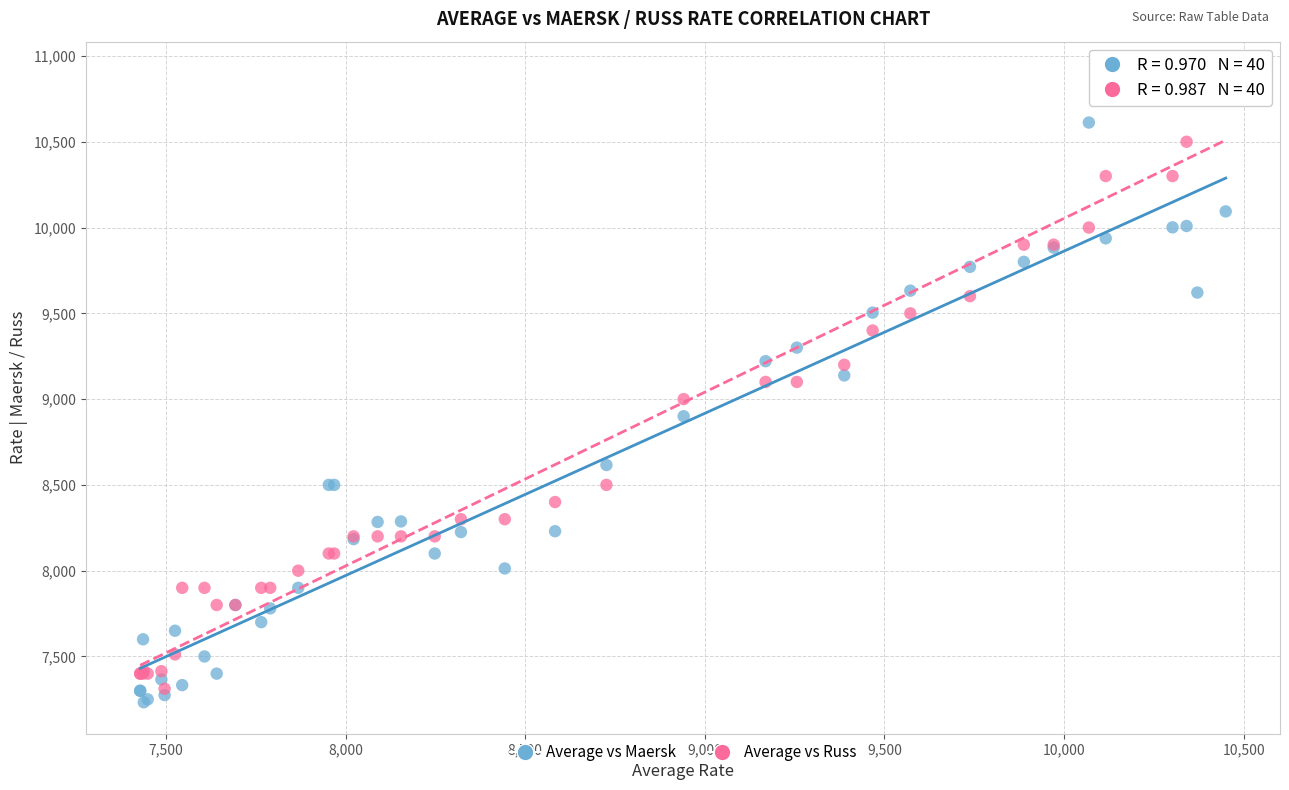

Which series reaches the minimum Y coordinate?

Average vs Maersk